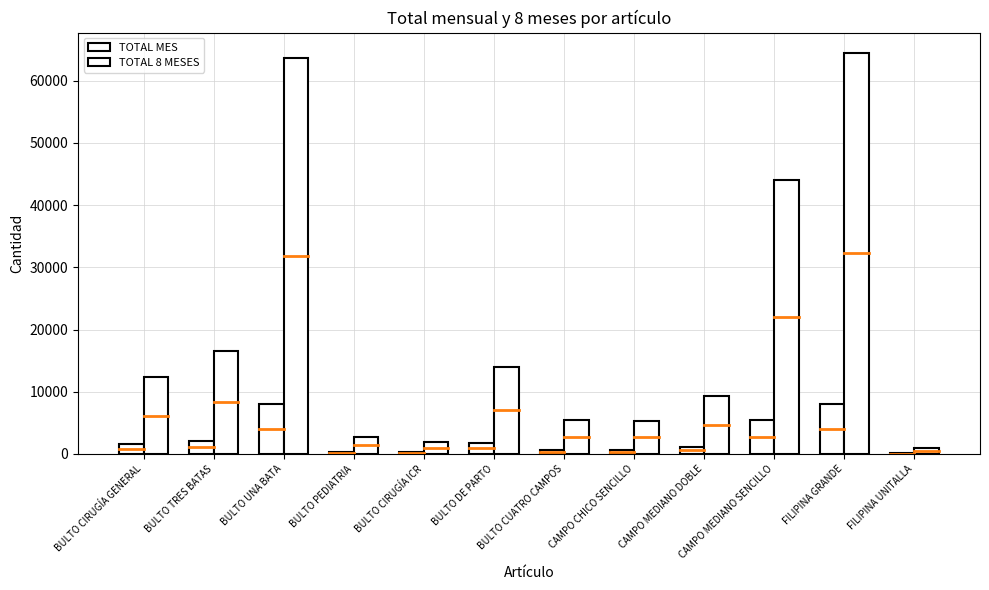

Are the bars horizontal?

No